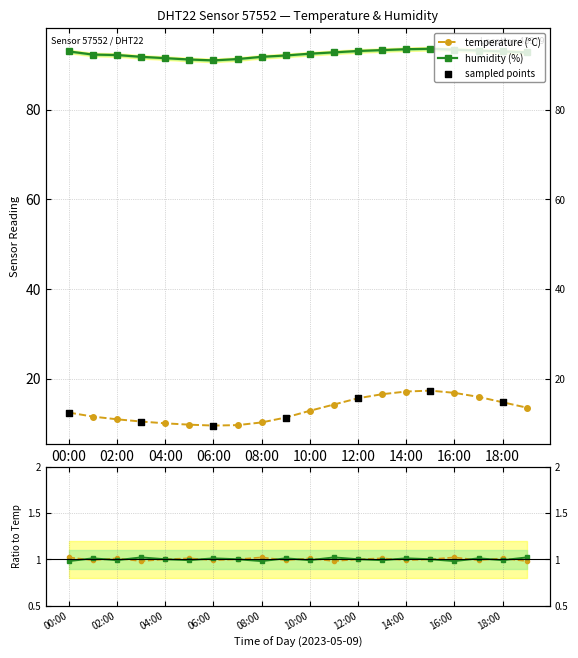

Is the value of humidity at 01:00 greater than the value of temperature at 18:00?

Yes